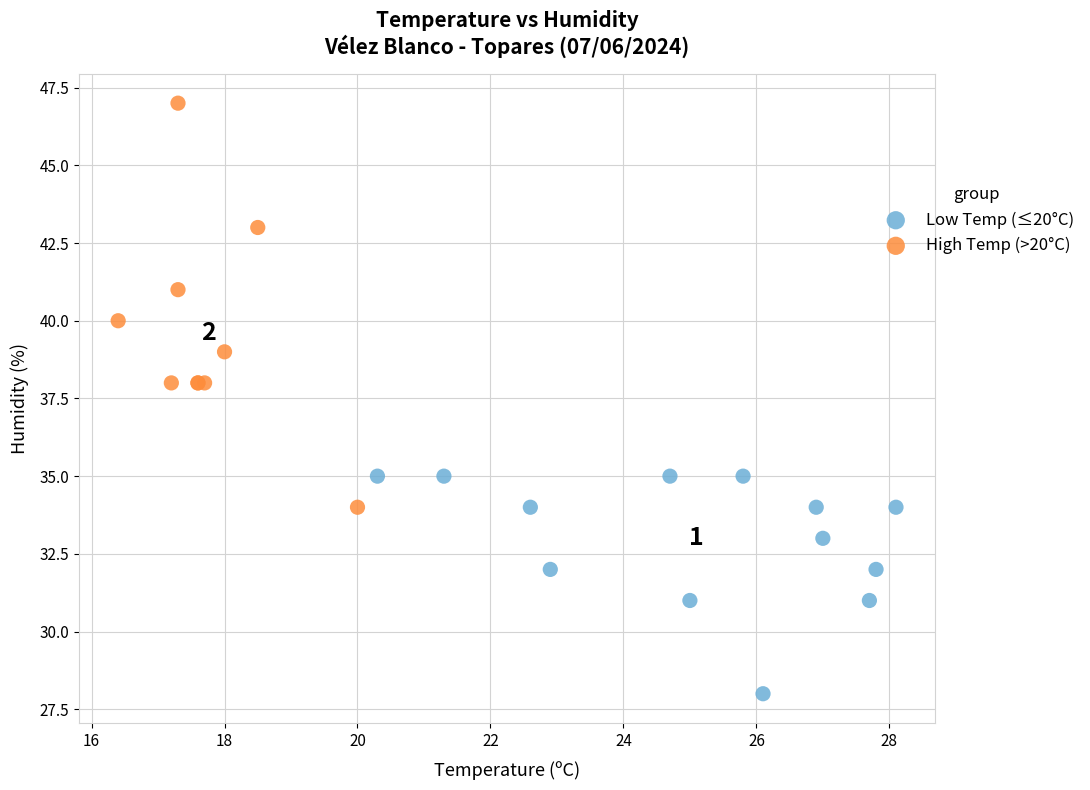

Which series has the largest Y range (max minus min)?

High Temp (>20°C)